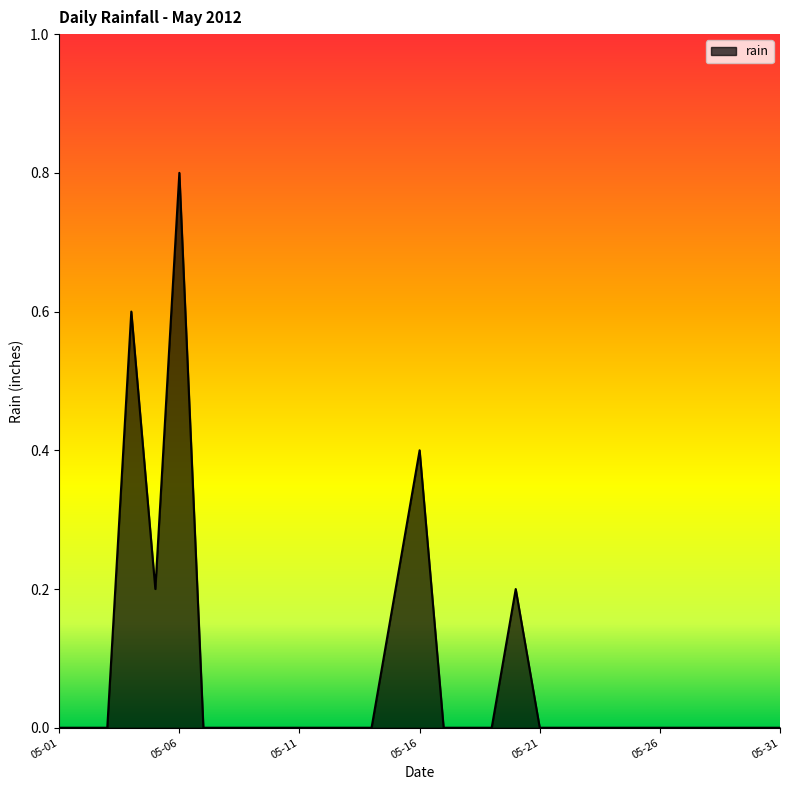

What is the greatest value displayed?

0.8